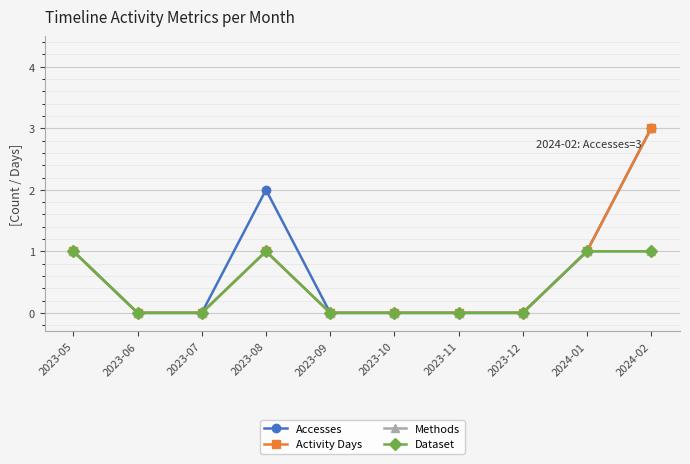

Does the chart have visible grid lines?

Yes